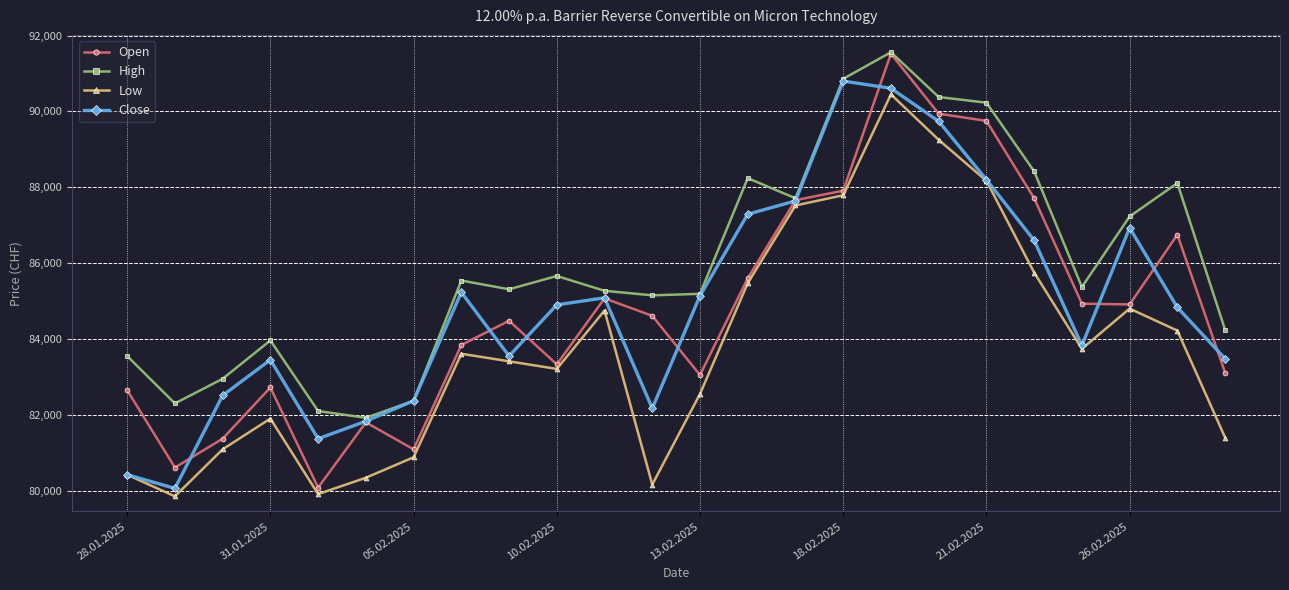

What is the smallest value displayed?

79850